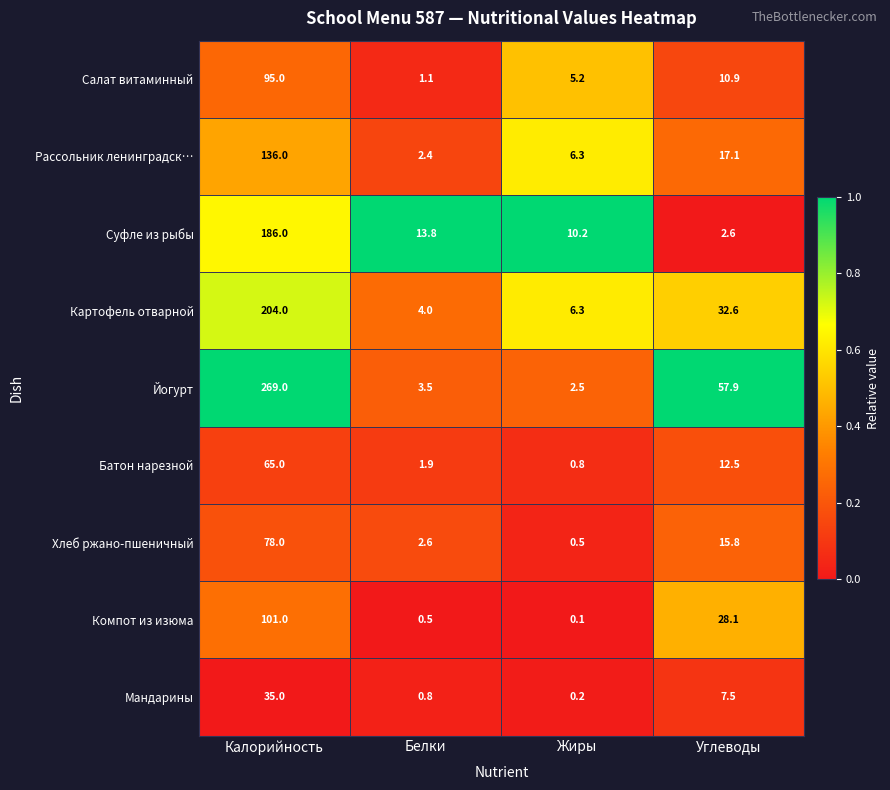

The value of Салат витаминный at Углеводы is 14.2. True or false?

False